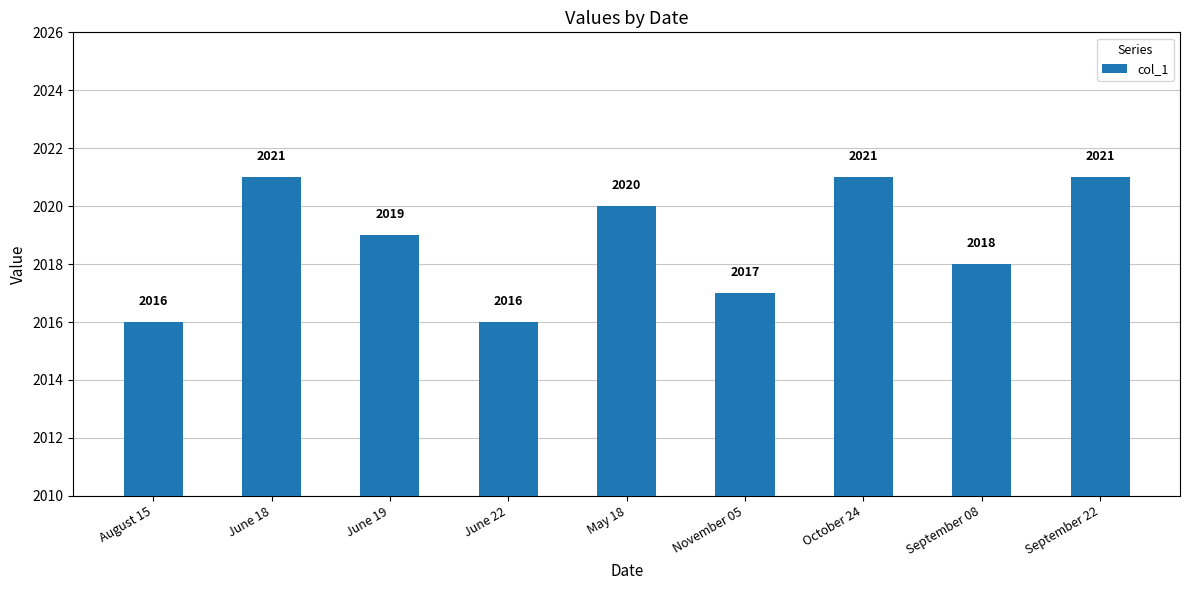

Reading left to right, extract all data points from this chart.

August 15=2016	June 18=2021	June 19=2019	June 22=2016	May 18=2020	November 05=2017	October 24=2021	September 08=2018	September 22=2021